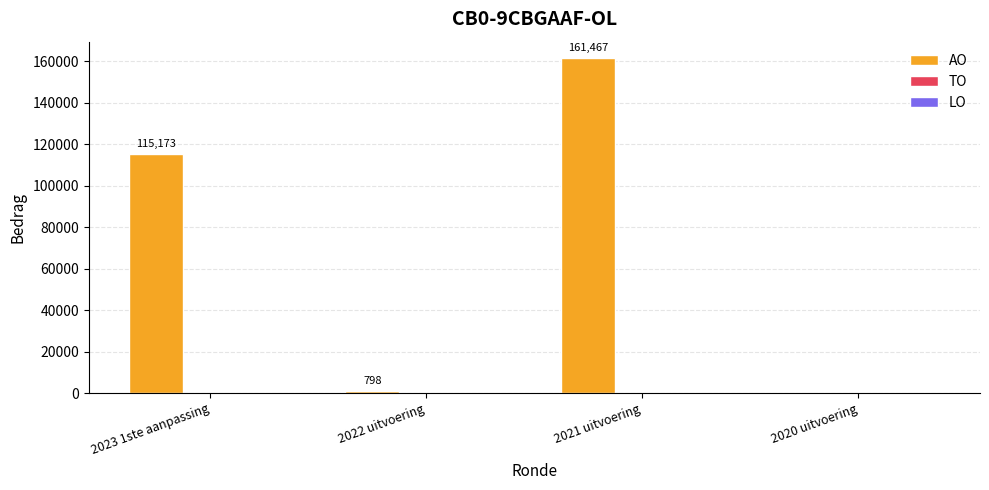

How many distinct data groups are displayed?

1